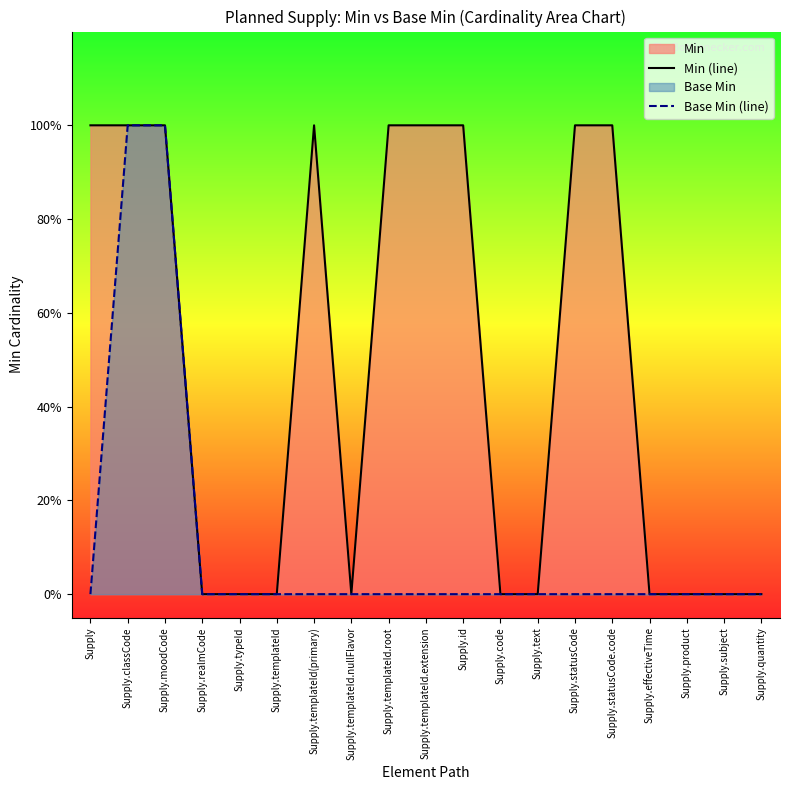

What position from the left is Supply.statusCode?

14